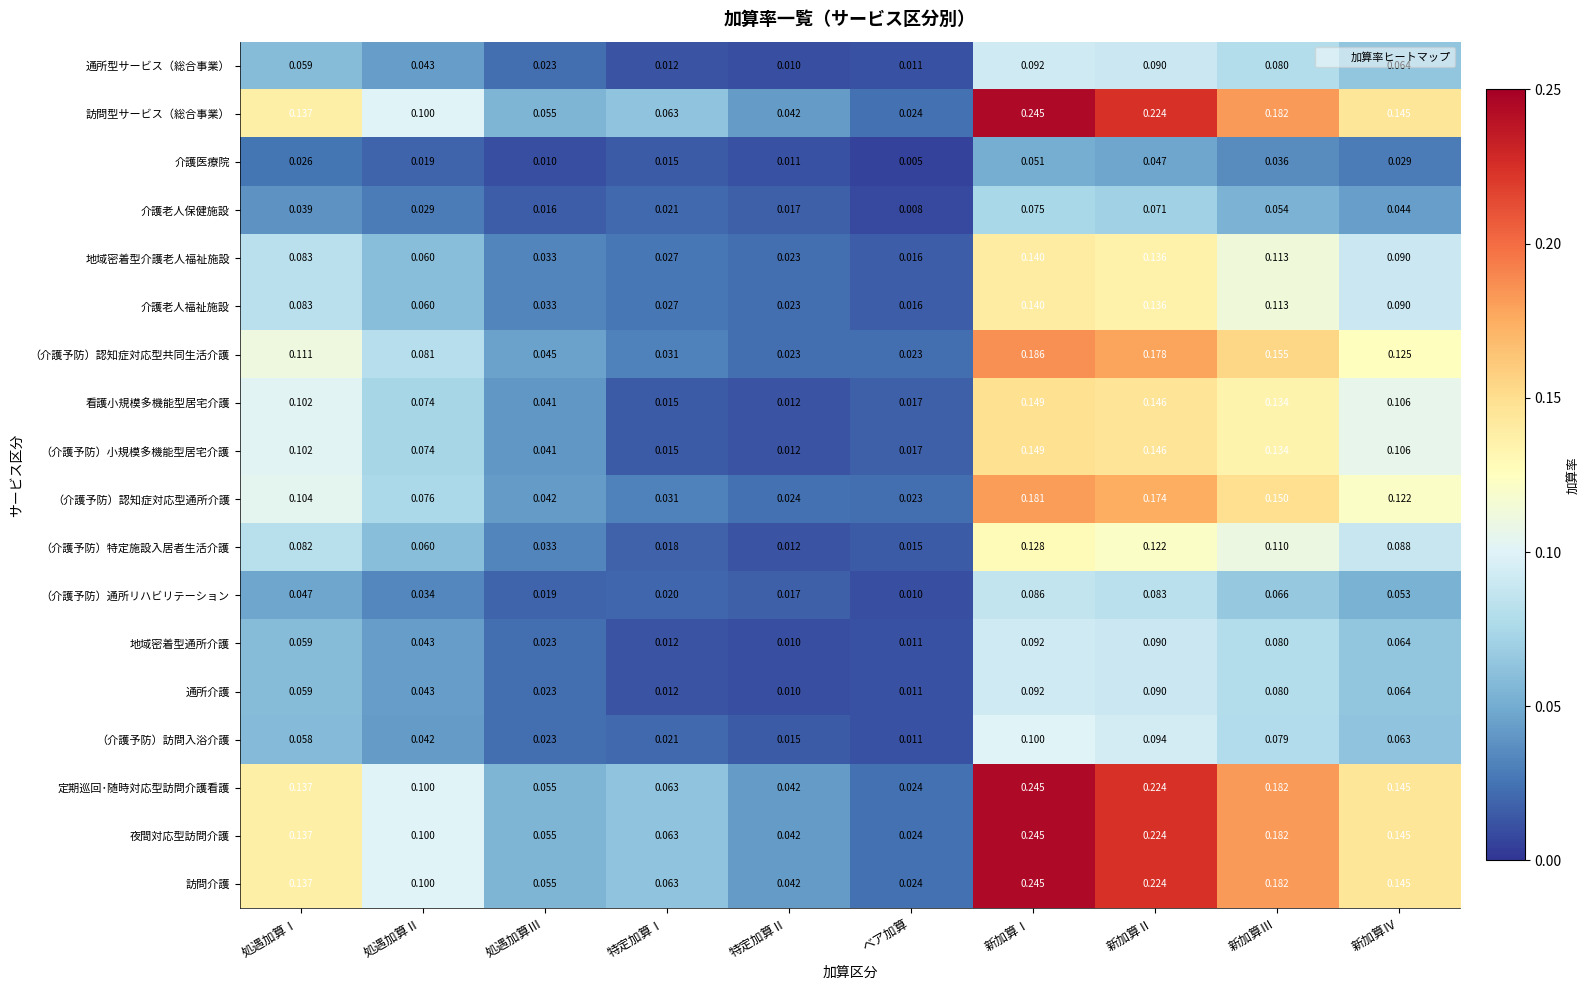

Where is 介護老人福祉施設 nearest to the value 0?

ベア加算